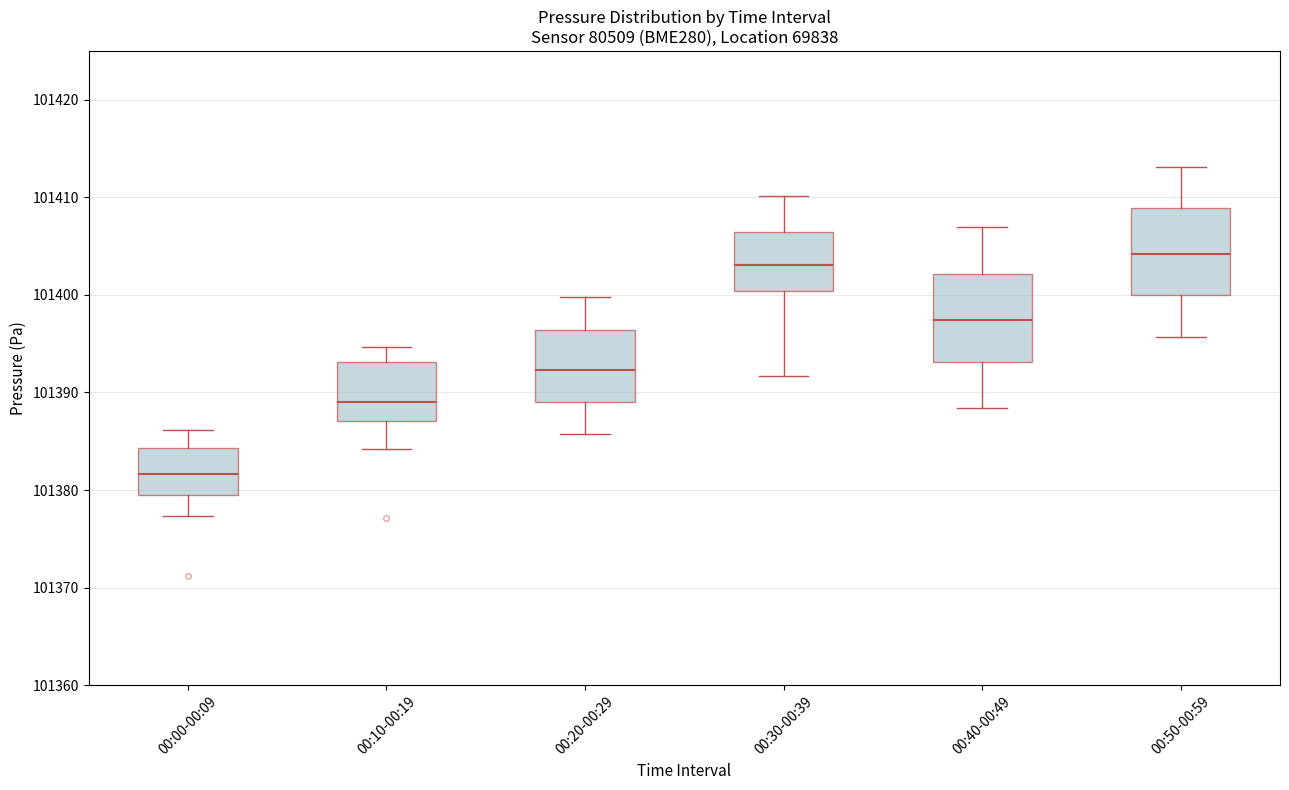

Which box's median line is the lowest?

00:00-00:09